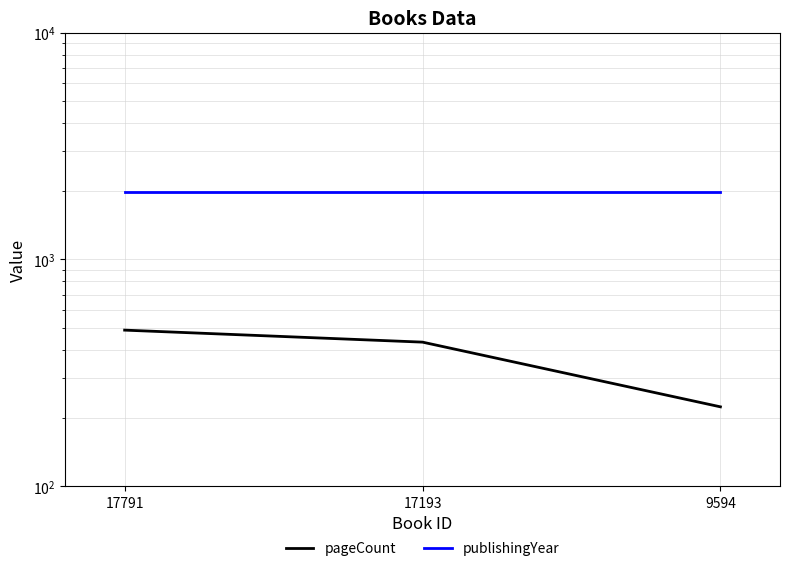

Rank the series at 17791 from lowest to highest value.

pageCount, publishingYear